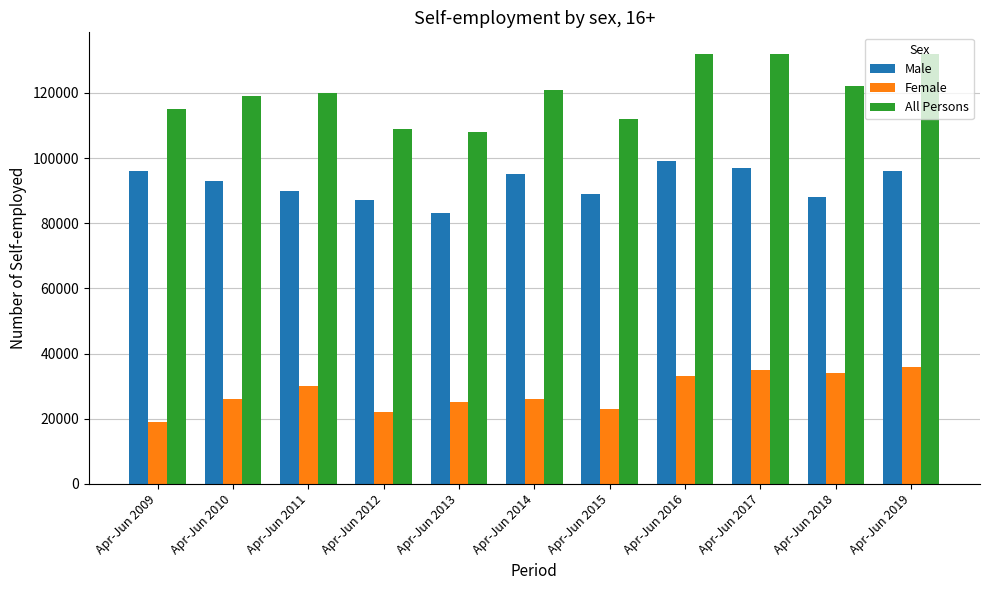

How many data points does each series have?

11